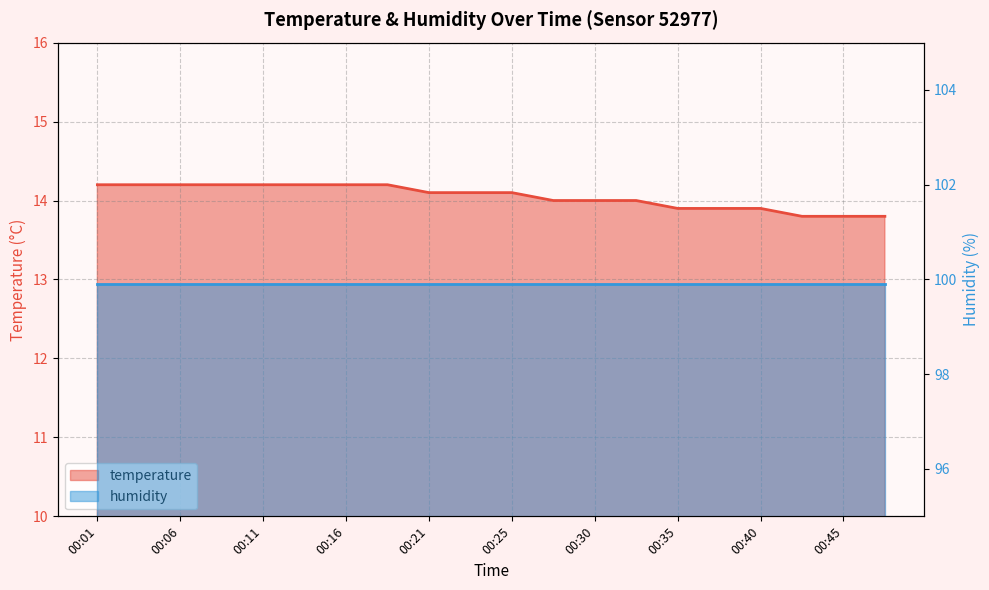

Which has a higher value, 00:23 or 00:16?

00:16